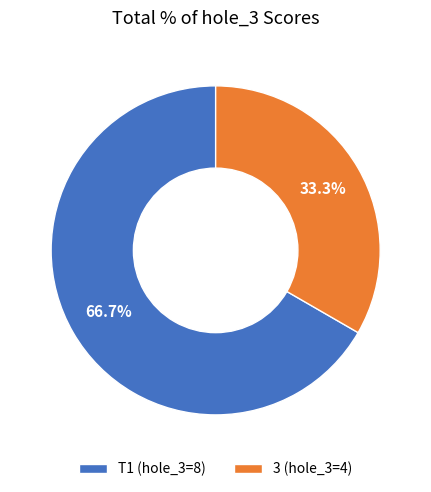

Do 3 (hole_3=4) and T1 (hole_3=8) together represent more than half of the pie?

Yes